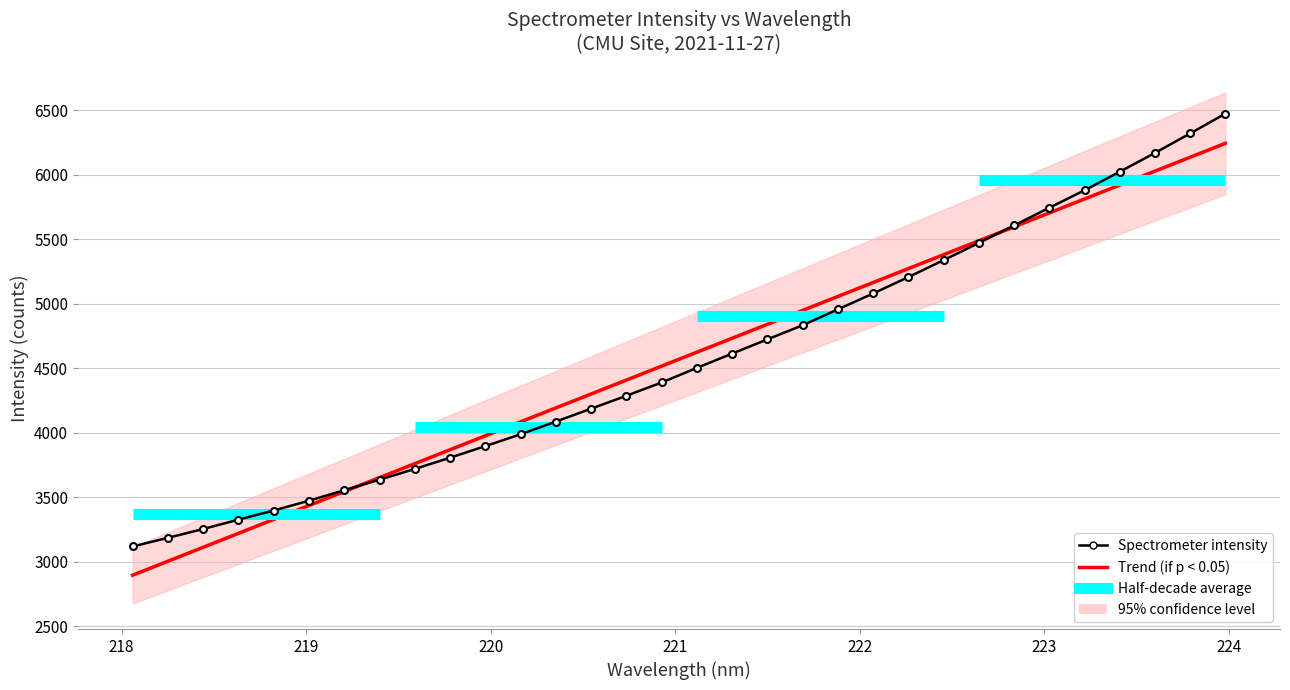

What is the difference between the maximum and minimum values in the y series?

3354.7